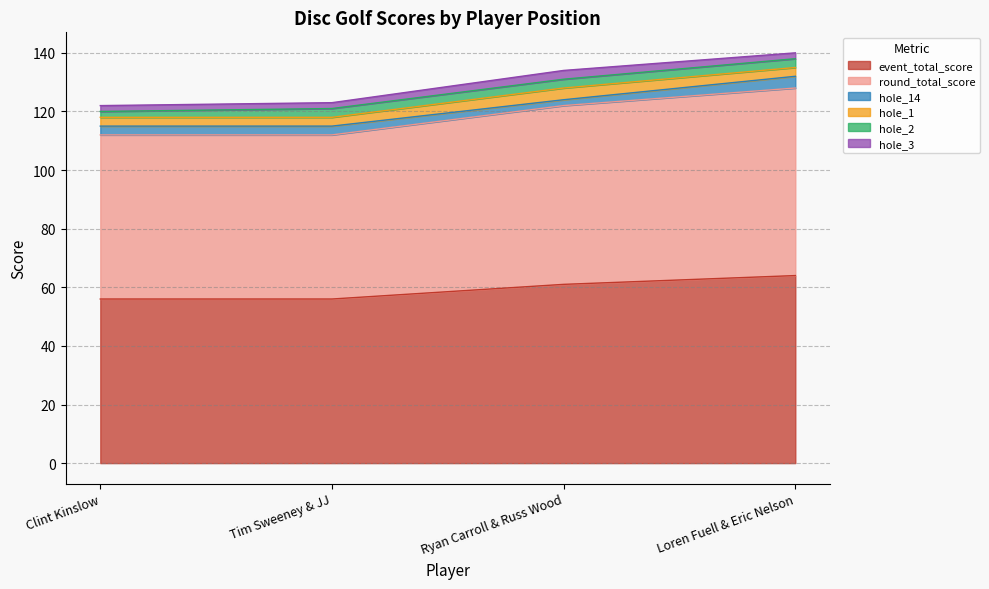

At which label is hole_14 closest to 3?

1